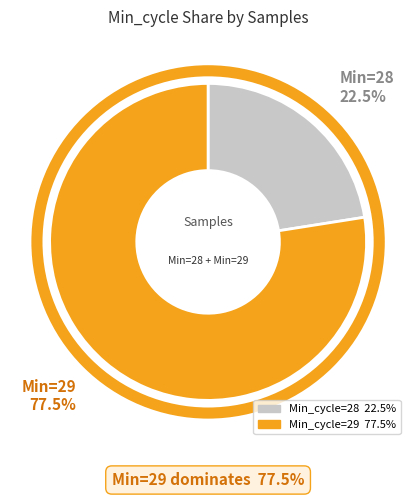

How many slices are in this pie chart?

2